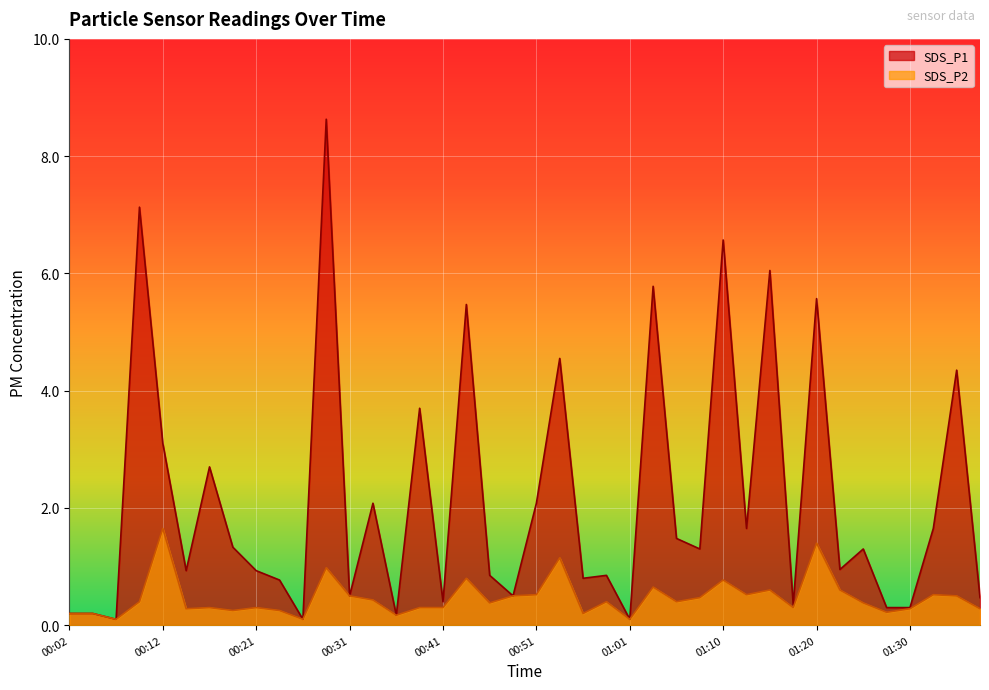

Which category has the highest value in the SDS_P1 series?

00:29